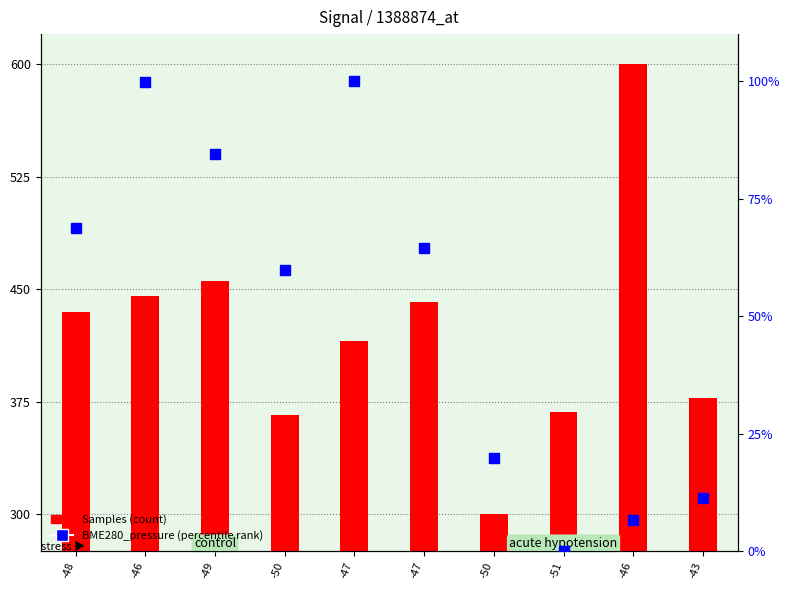

The BME280_pressure series shows 9.3 at -50. True or false?

False